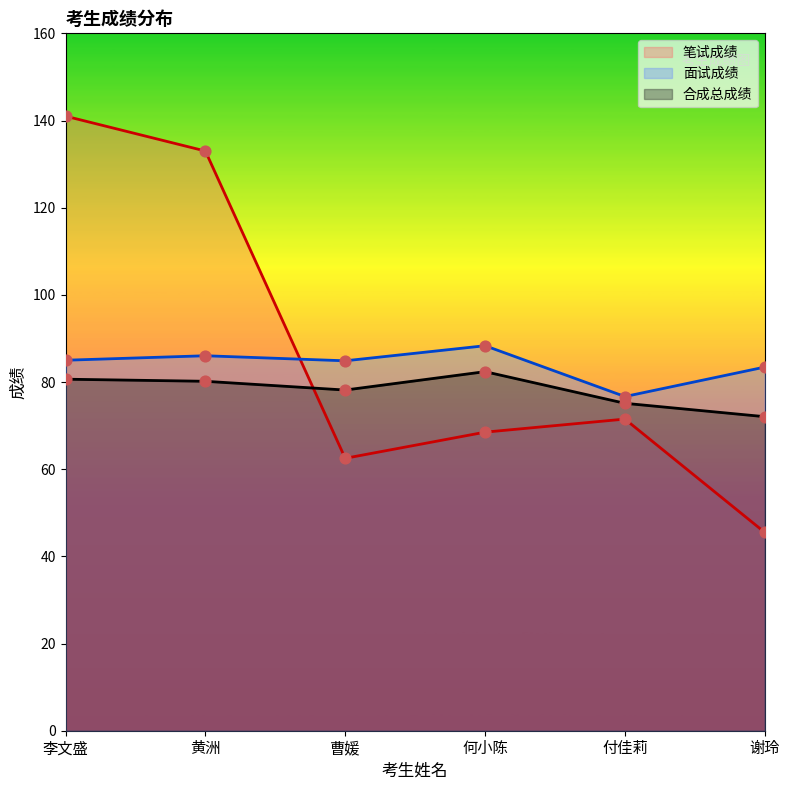

What is the total value across all series at 黄洲?

299.2